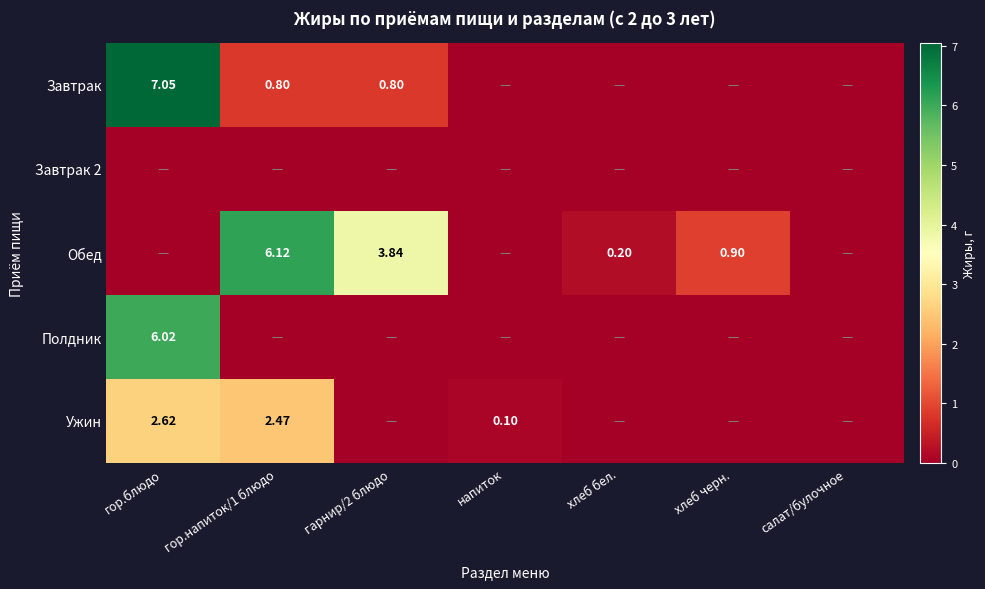

Which series has the largest range (max minus min)?

Завтрак